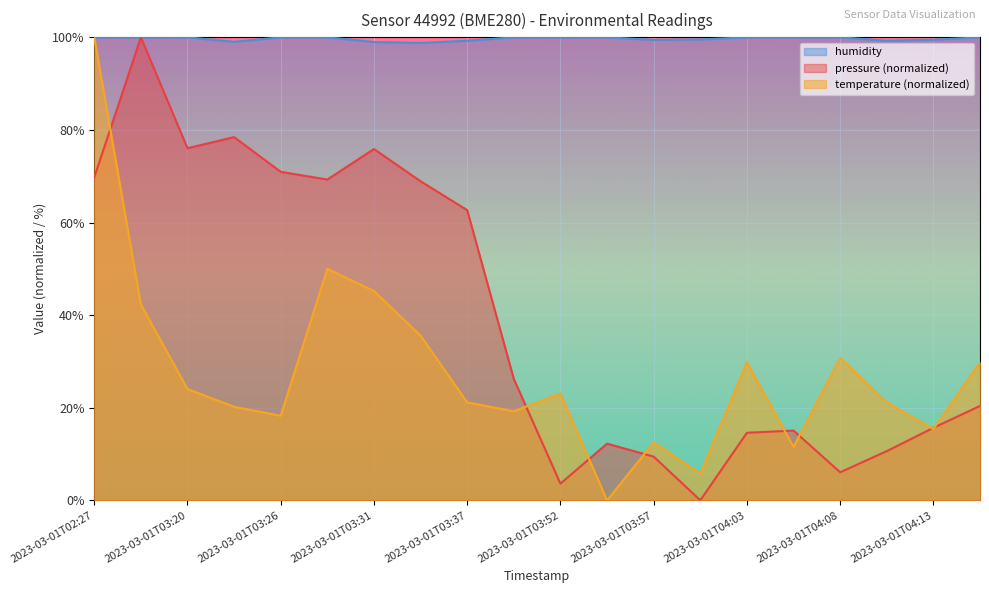

Reading left to right, what are all the values shown in this chart?

pressure: 2023-03-01T02:27=69.8	2023-03-01T02:57=100.0	2023-03-01T03:20=76.0	2023-03-01T03:23=78.4	2023-03-01T03:26=71.0	2023-03-01T03:29=69.3	2023-03-01T03:31=75.9	2023-03-01T03:34=68.9	2023-03-01T03:37=62.7	2023-03-01T03:50=26.2	2023-03-01T03:52=3.6	2023-03-01T03:55=12.2	2023-03-01T03:57=9.4	2023-03-01T04:00=0.0	2023-03-01T04:03=14.6	2023-03-01T04:05=15.1	2023-03-01T04:08=6.1	2023-03-01T04:10=10.6	2023-03-01T04:13=15.7	2023-03-01T04:15=20.4
temperature: 2023-03-01T02:27=100.0	2023-03-01T02:57=42.3	2023-03-01T03:20=24.0	2023-03-01T03:23=20.2	2023-03-01T03:26=18.3	2023-03-01T03:29=50.0	2023-03-01T03:31=45.2	2023-03-01T03:34=35.6	2023-03-01T03:37=21.2	2023-03-01T03:50=19.2	2023-03-01T03:52=23.1	2023-03-01T03:55=0.0	2023-03-01T03:57=12.5	2023-03-01T04:00=5.8	2023-03-01T04:03=29.8	2023-03-01T04:05=11.5	2023-03-01T04:08=30.8	2023-03-01T04:10=21.2	2023-03-01T04:13=15.4	2023-03-01T04:15=29.8
humidity: 2023-03-01T02:27=100.0	2023-03-01T02:57=100.0	2023-03-01T03:20=100.0	2023-03-01T03:23=99.0	2023-03-01T03:26=100.0	2023-03-01T03:29=100.0	2023-03-01T03:31=99.0	2023-03-01T03:34=98.8	2023-03-01T03:37=99.3	2023-03-01T03:50=100.0	2023-03-01T03:52=100.0	2023-03-01T03:55=100.0	2023-03-01T03:57=99.4	2023-03-01T04:00=99.5	2023-03-01T04:03=100.0	2023-03-01T04:05=100.0	2023-03-01T04:08=100.0	2023-03-01T04:10=99.3	2023-03-01T04:13=99.5	2023-03-01T04:15=100.0